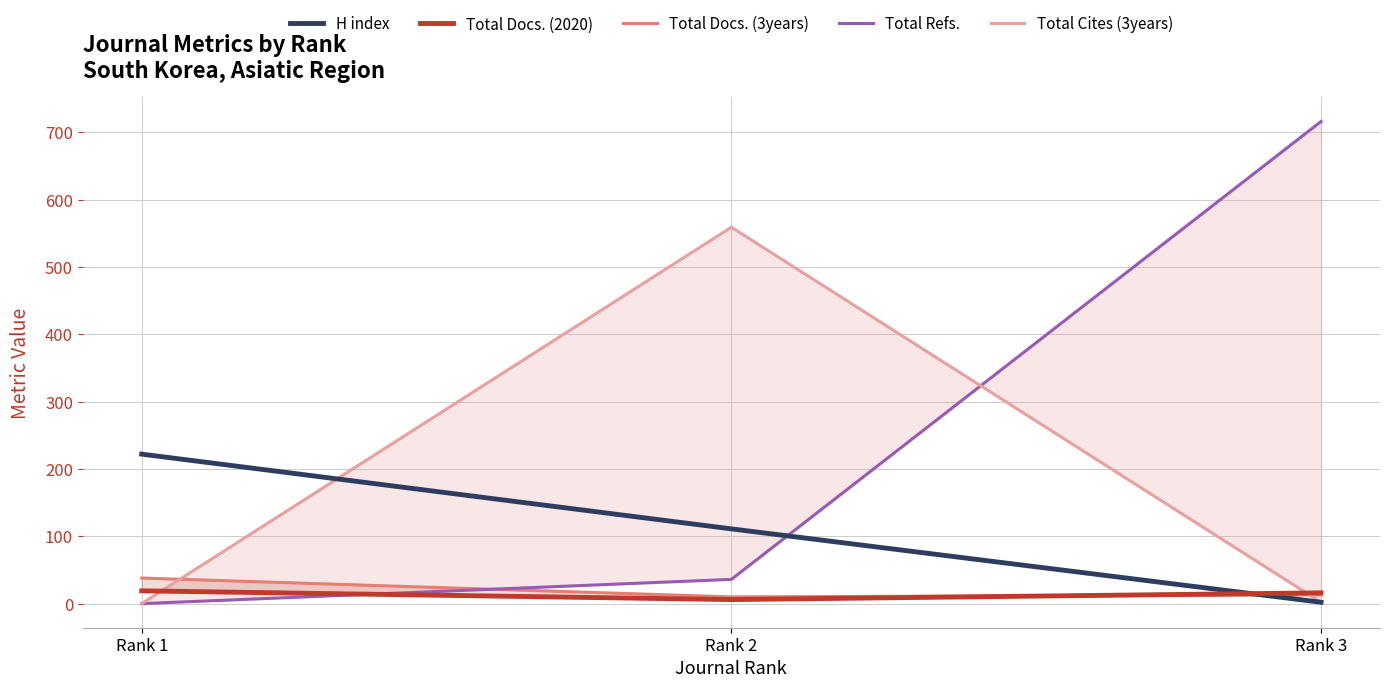

Reading left to right, what are all the values shown in this chart?

H index: 222	111	2
Total Docs. (2020): 19	6	16
Total Docs. (3years): 38	10	13
Total Refs.: 0	36	716
Total Cites (3years): 0	559	2